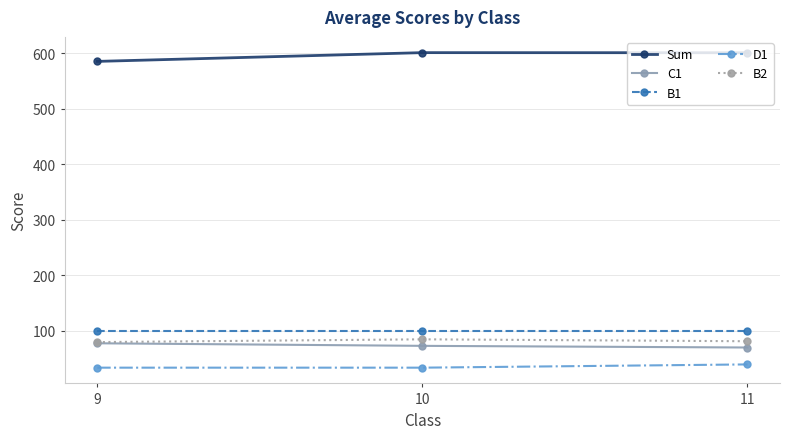

Rank the series by their maximum value, from highest to lowest.

Sum, B1, B2, C1, D1